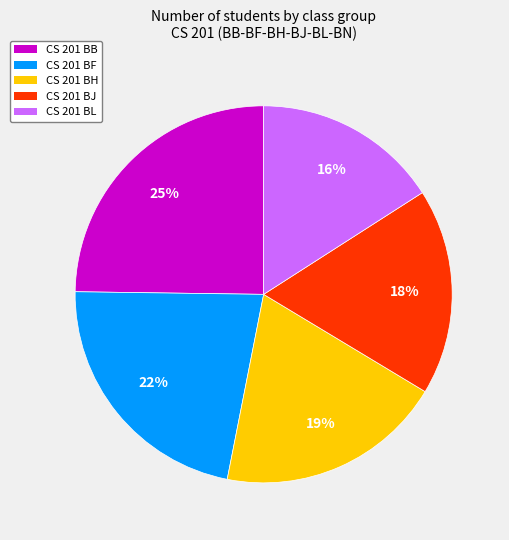

To the nearest percent, what portion does CS 201 BB represent?

25%